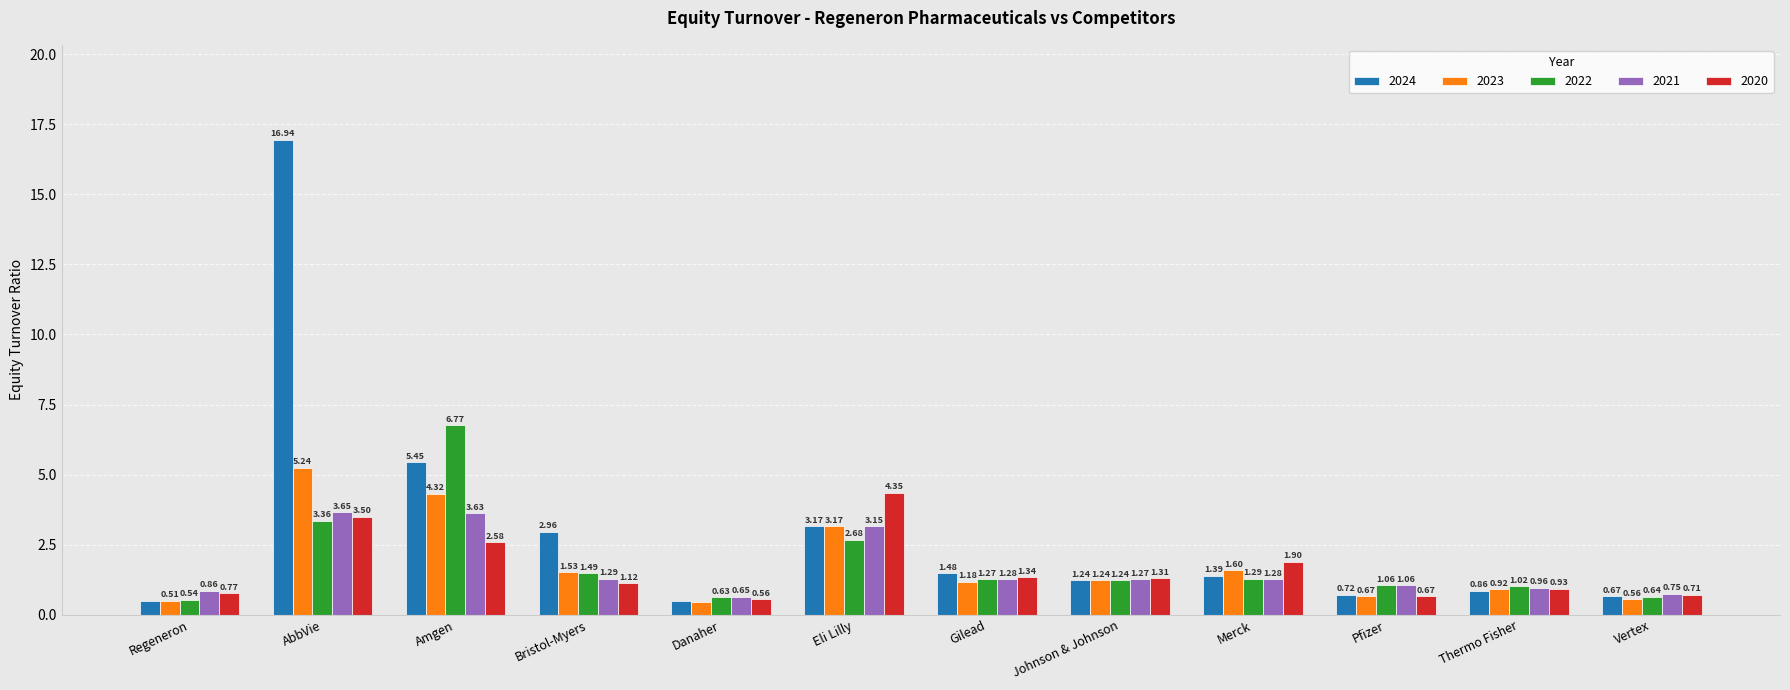

What is the average value of the 2023 series?

1.8